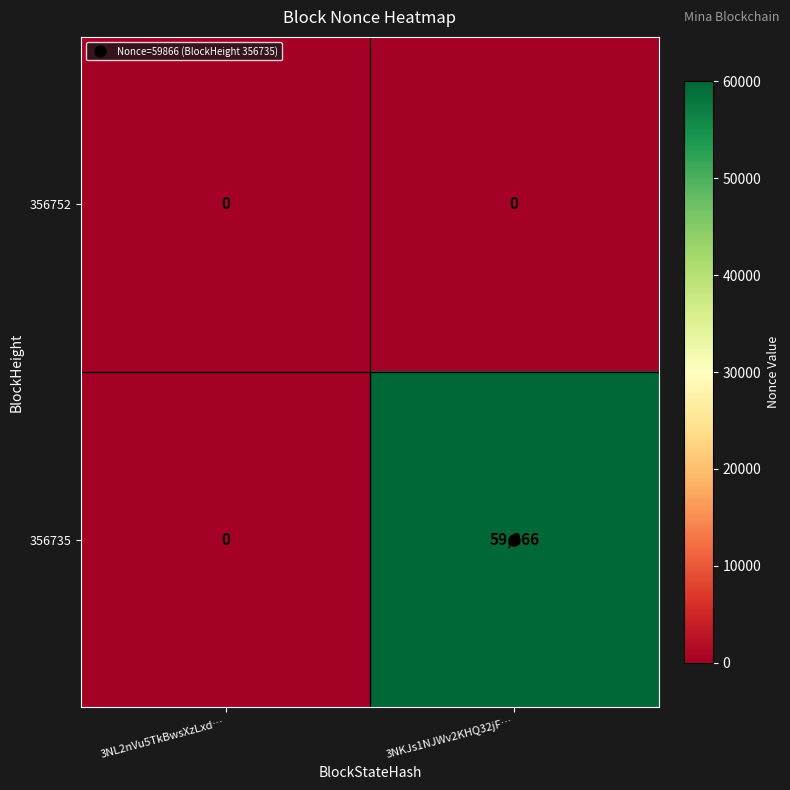

At which label is 356735 closest to 29933?

3NL2nVu5TkBwsXzLxd…